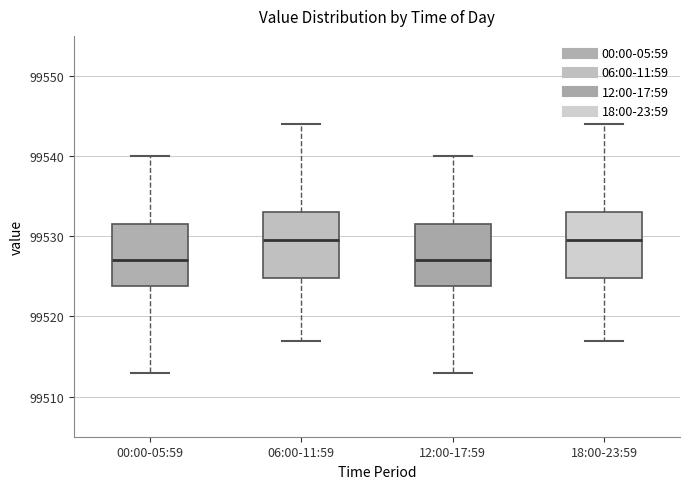

Reading left to right, transcribe this box plot: for each box, give where its median line is, the range the box spans, and where its two whiskers end, as read against the y-axis. The values are not printed on the chart, so give them approximately, as read against the axis.

00:00-05:59: median 99527, box 99524 to 99532, whiskers 99513 to 99540
06:00-11:59: median 99530, box 99525 to 99533, whiskers 99517 to 99544
12:00-17:59: median 99527, box 99524 to 99532, whiskers 99513 to 99540
18:00-23:59: median 99530, box 99525 to 99533, whiskers 99517 to 99544